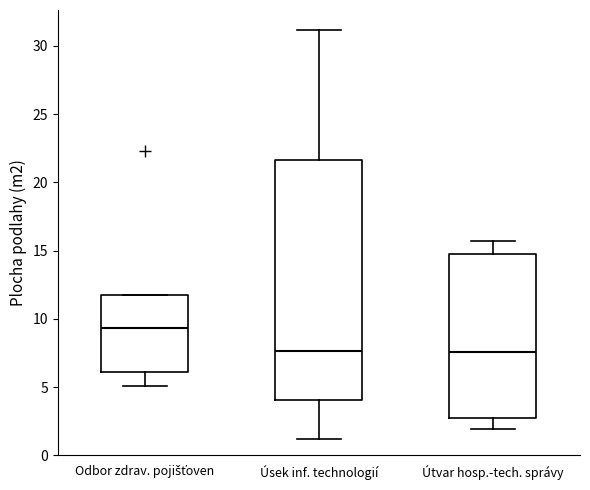

Reading left to right, read every box against the y-axis: the position of its median line, the range the box covers, and the ends of its whiskers. The values are not printed on the chart, so give them approximately, as read against the axis.

Odbor zdrav. pojišťoven: median 9.5, box 6.0 to 11.5, whiskers 5.0 to 11.5
Úsek inf. technologií: median 7.5, box 4.0 to 21.5, whiskers 1.0 to 31.0
Útvar hosp.-tech. správy: median 7.5, box 3.0 to 15.0, whiskers 2.0 to 15.5